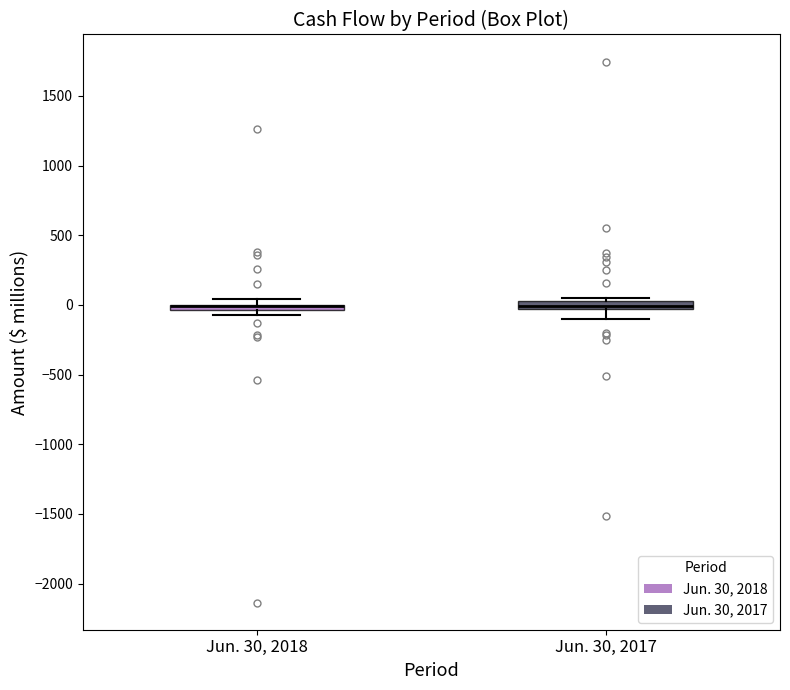

Where is the upper edge of the box for Jun. 30, 2018 on the y-axis? The values are not printed on the chart, so give them approximately, as read against the axis.

0